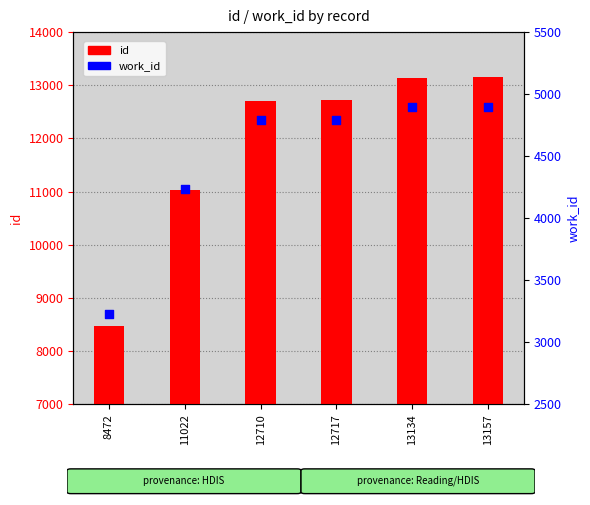

Is the value of id at 12717 greater than the value of work_id at 13157?

Yes